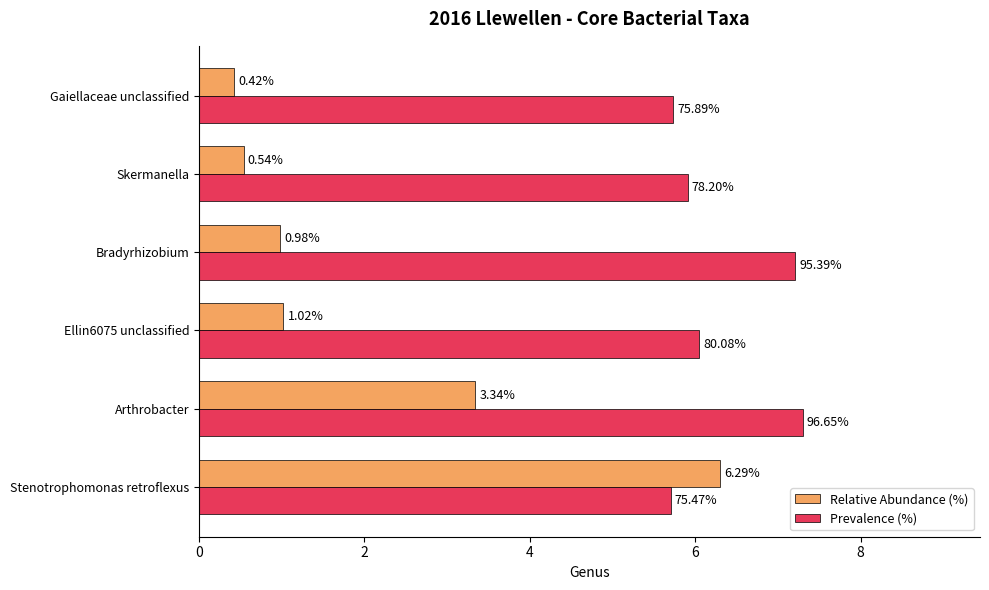

What are all the series names shown in the legend?

Relative Abundance (%), Prevalence (%)